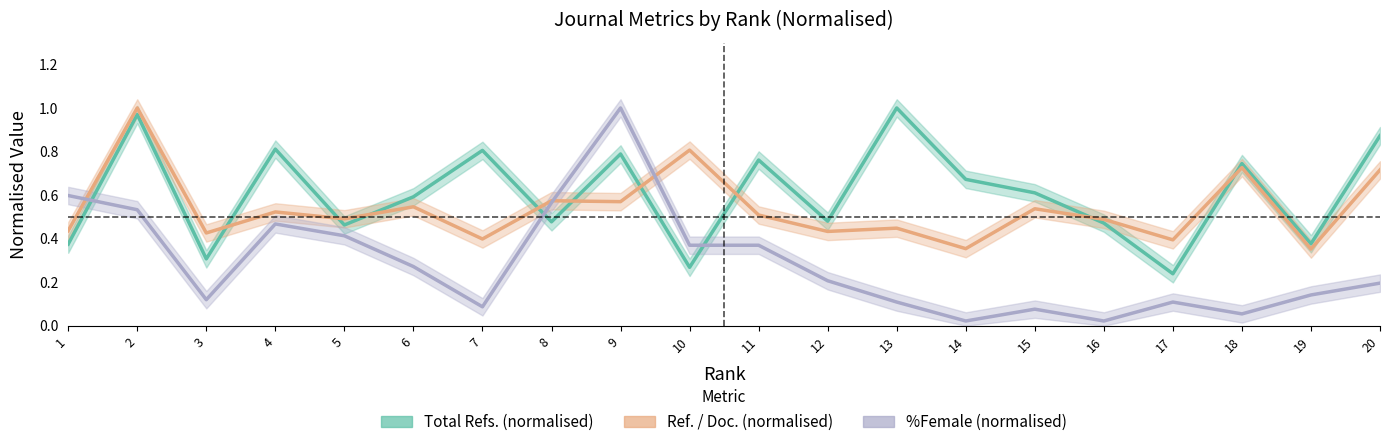

Which series has the largest range (max minus min)?

%Female